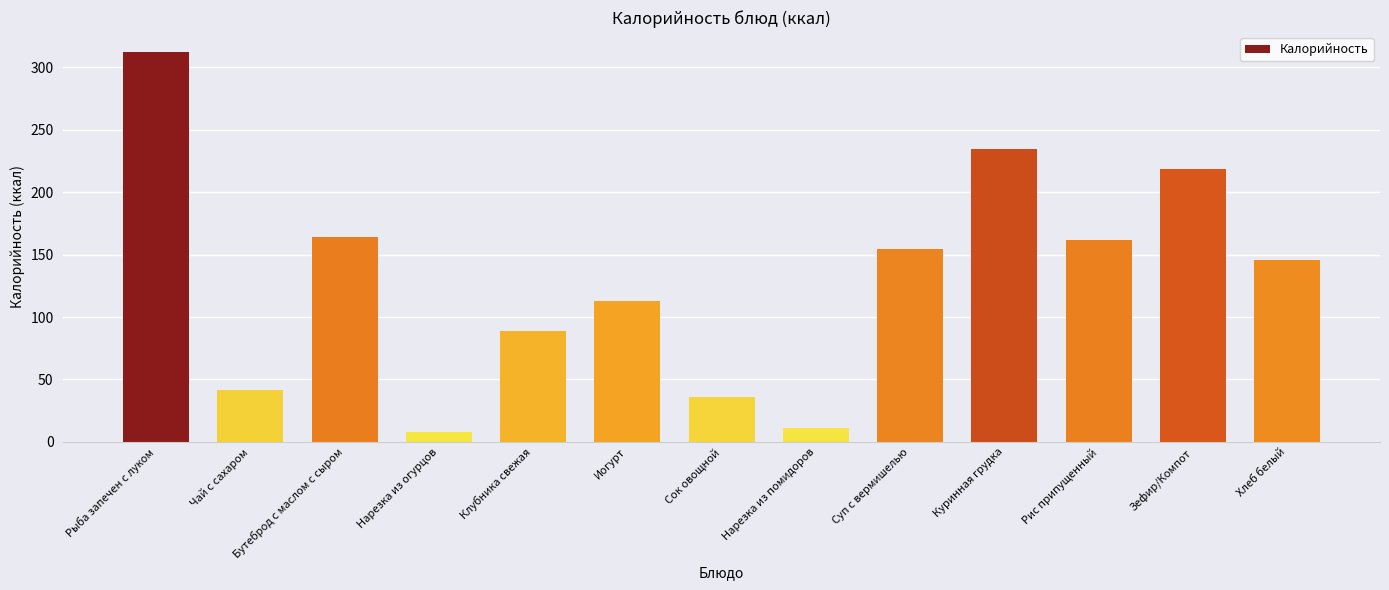

The value at Нарезка из помидоров is 10.9. True or false?

True